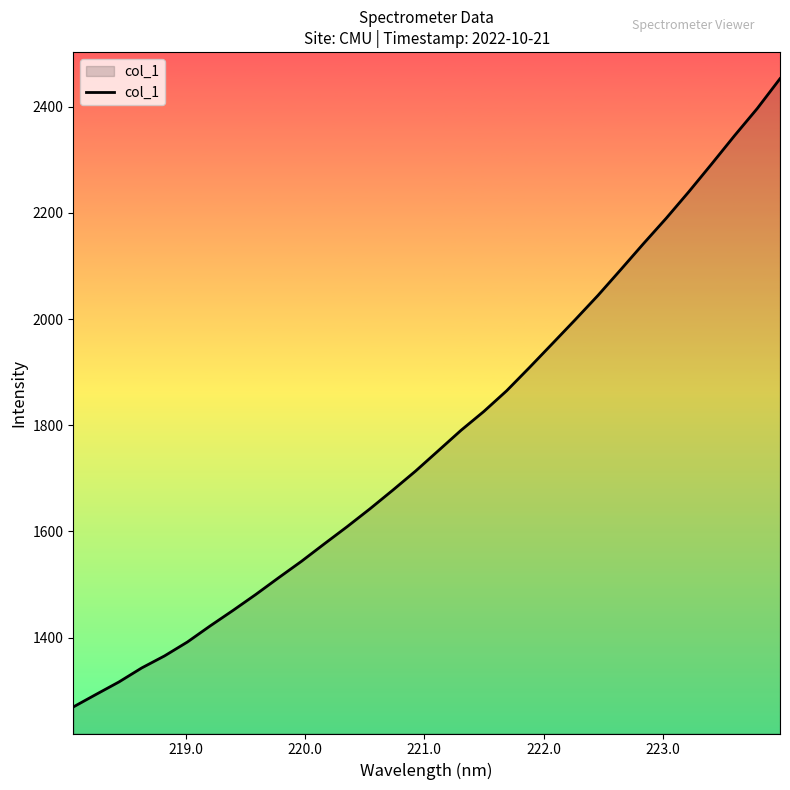

How many series are shown in this chart?

1